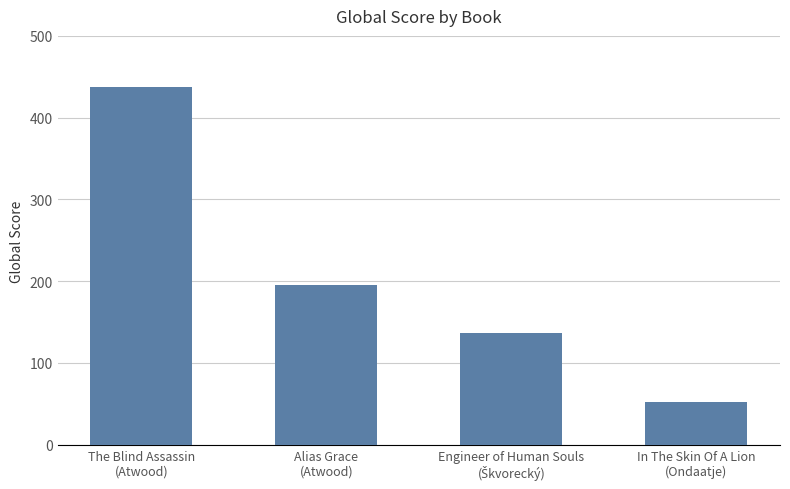

What is the value of the 2nd bar from the left?

195